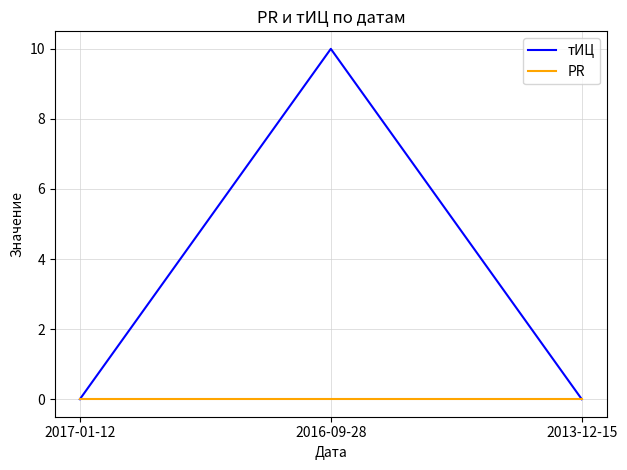

What position from the right is 2013-12-15?

1